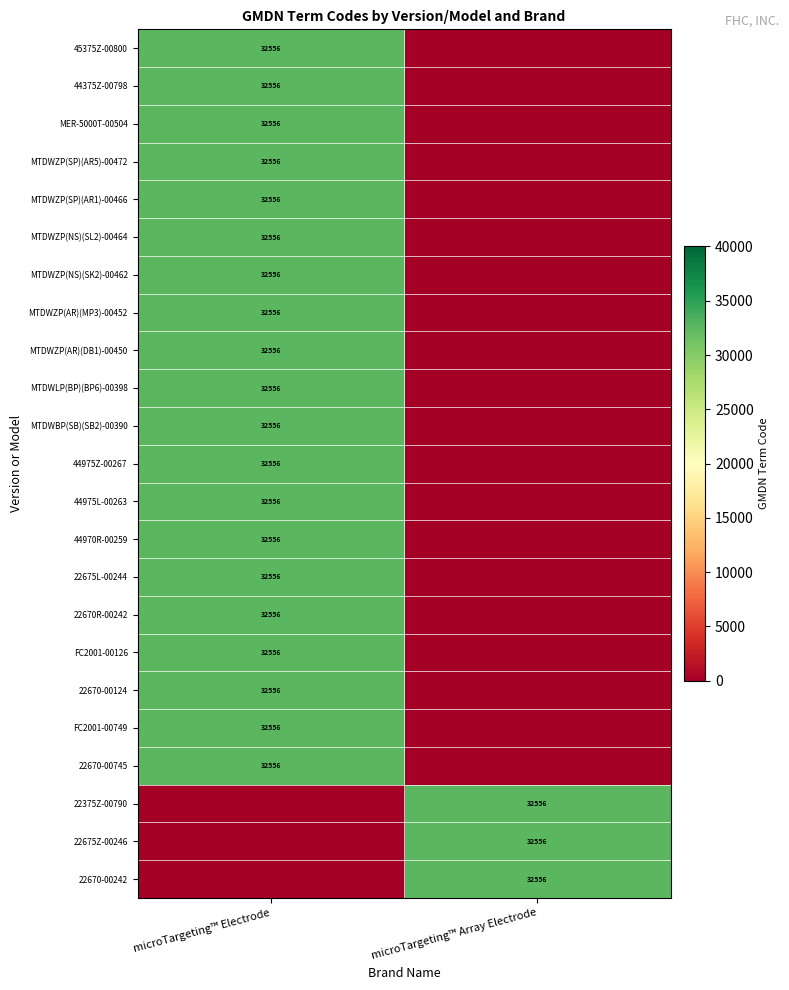

The value of MTDWLP(BP)(BP6)-00398 at microTargeting™ Electrode is 32556. True or false?

True